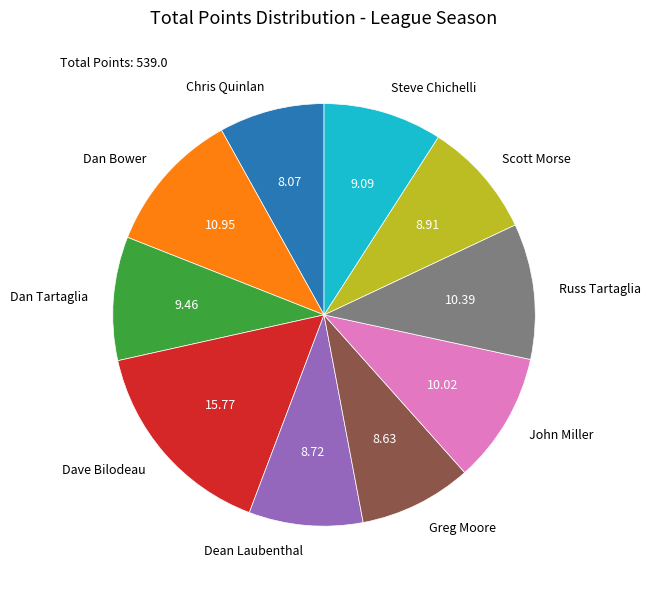

Approximately how many times larger is the value at Scott Morse compared to Dean Laubenthal?

1.0